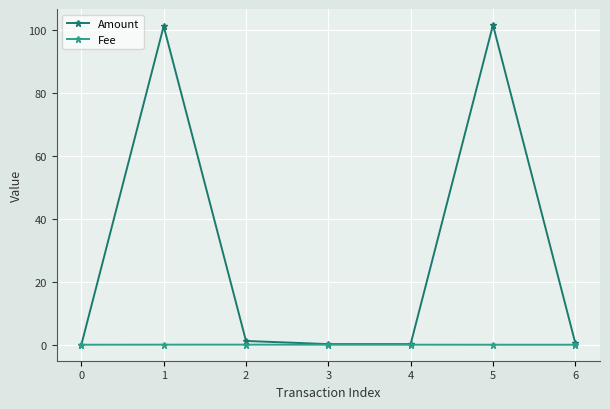

True or false: Fee has more than 0 points higher than both neighbors.

True